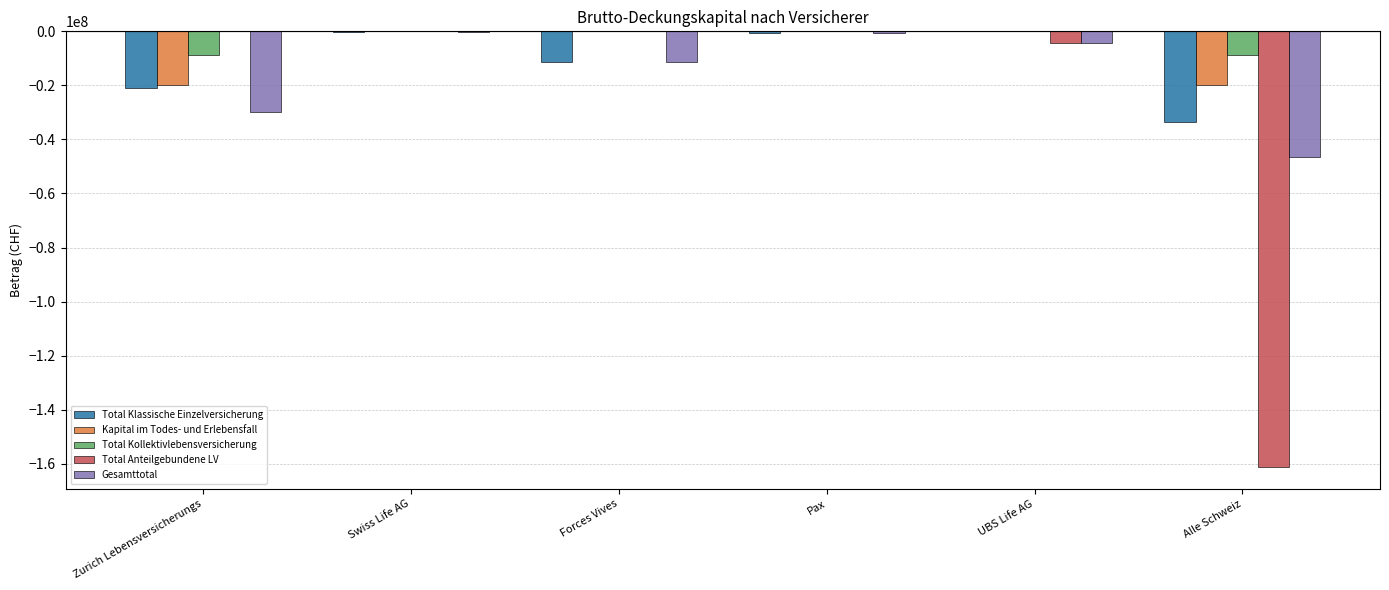

Count the number of categories in the chart.

6